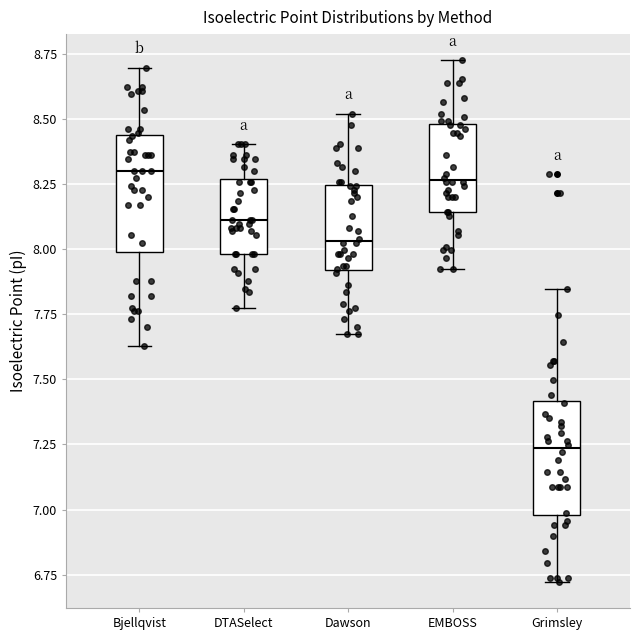

Where does the upper whisker of the box for Grimsley end on the y-axis? The values are not printed on the chart, so give them approximately, as read against the axis.

7.85